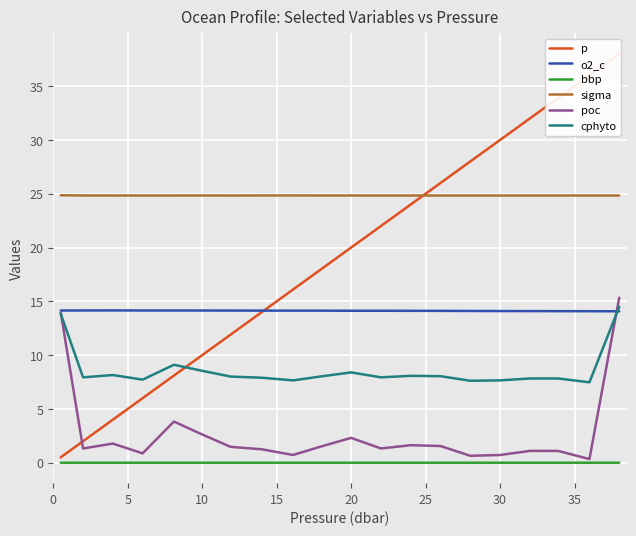

What is the lowest value of the sigma series?

24.8